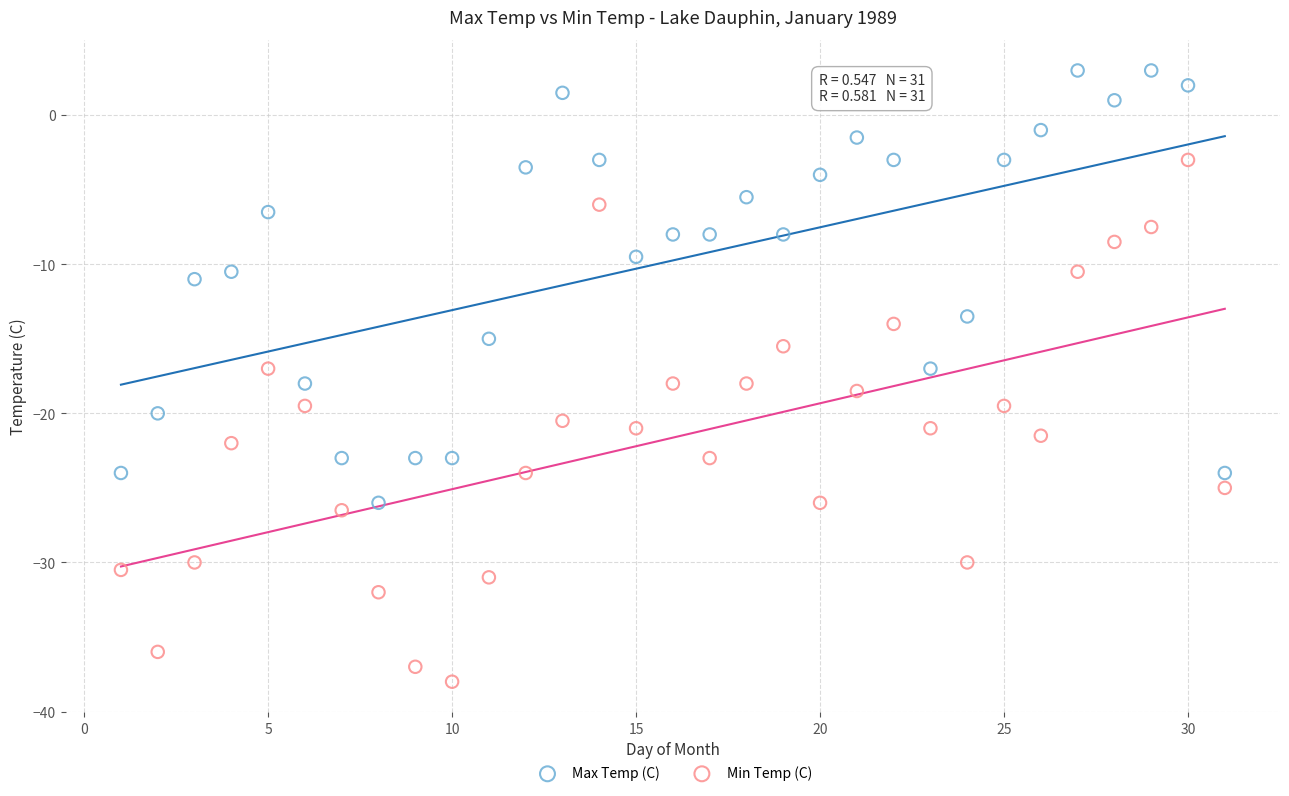

Which series contains the highest Y value?

Max Temp (C)